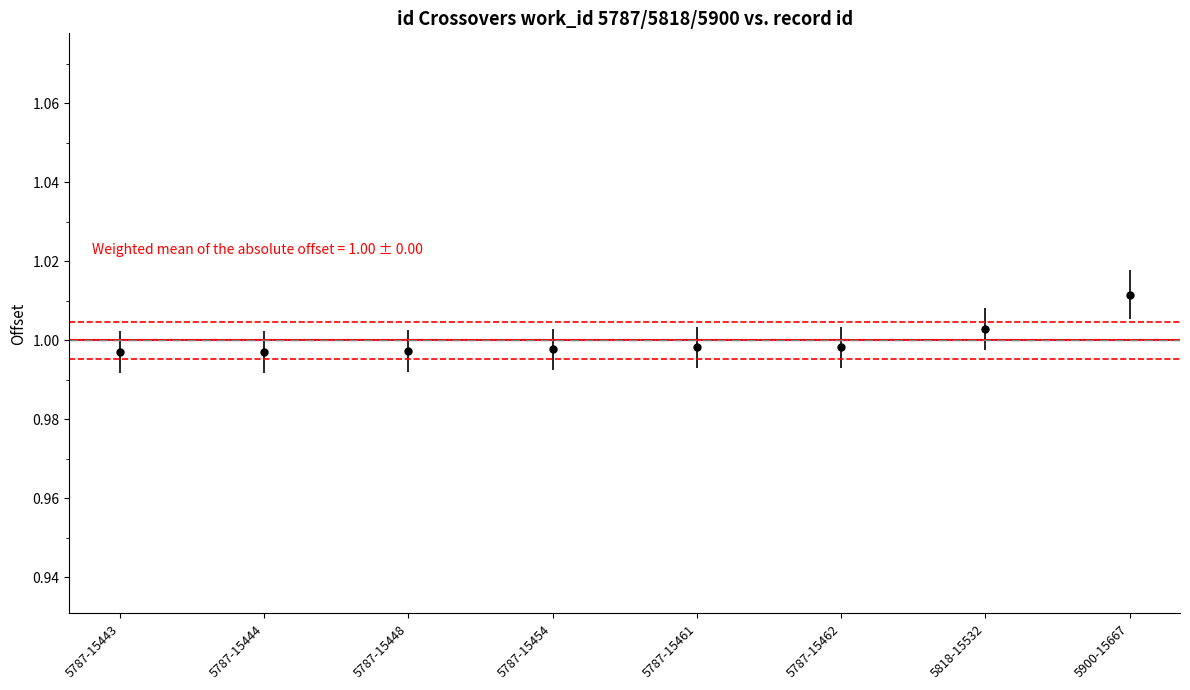

True or false: the data shows 0.4 at 5818-15532.

False